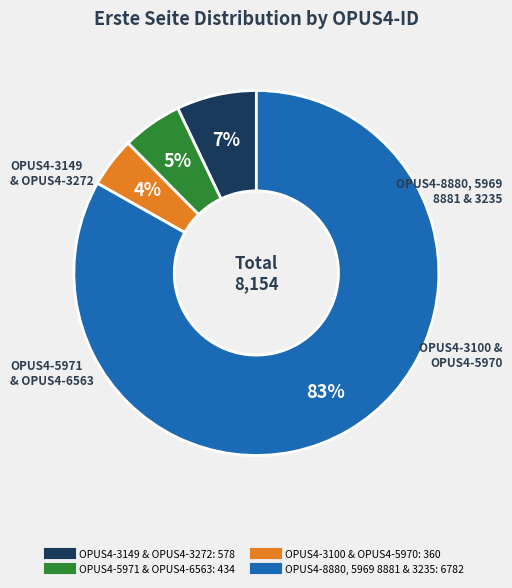

Does any single category account for the majority?

Yes